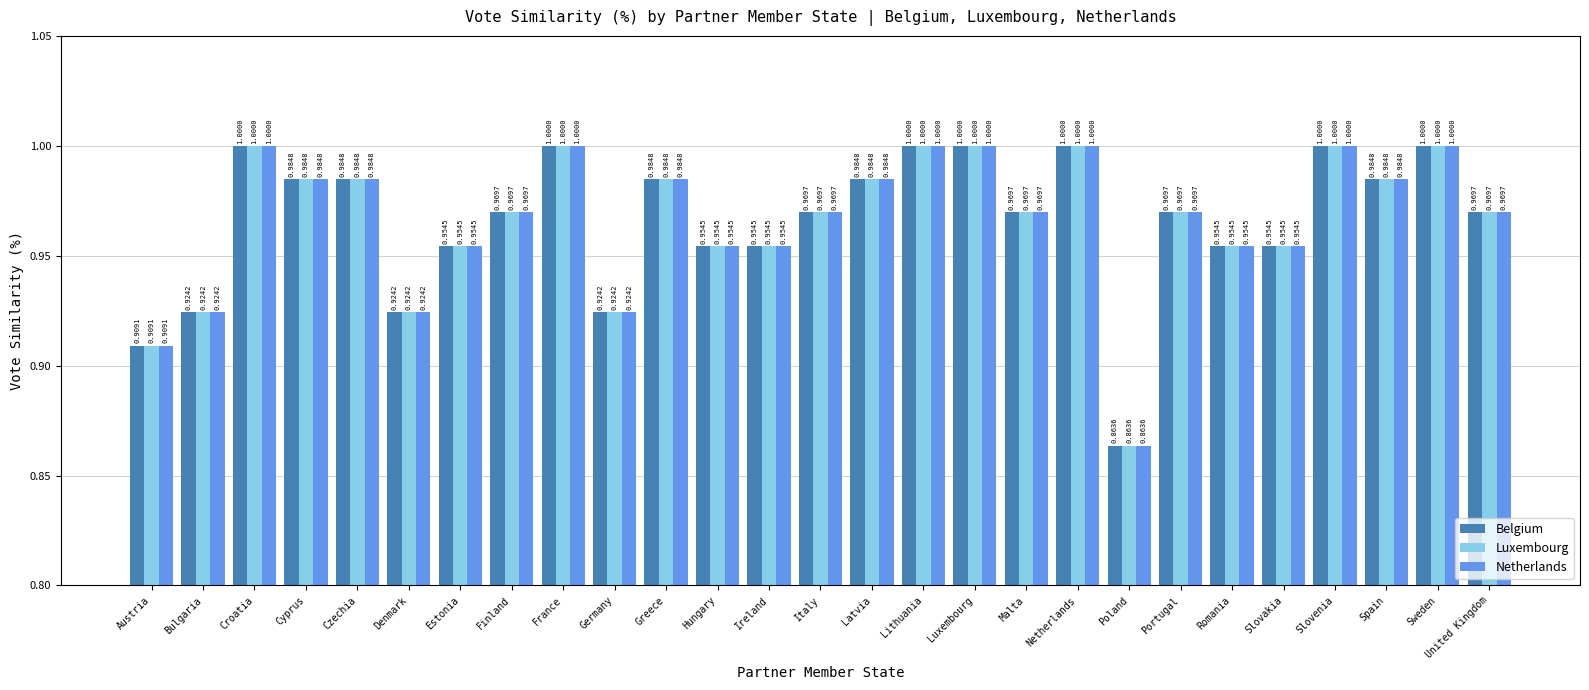

What is the average value of the Luxembourg series?

1.0